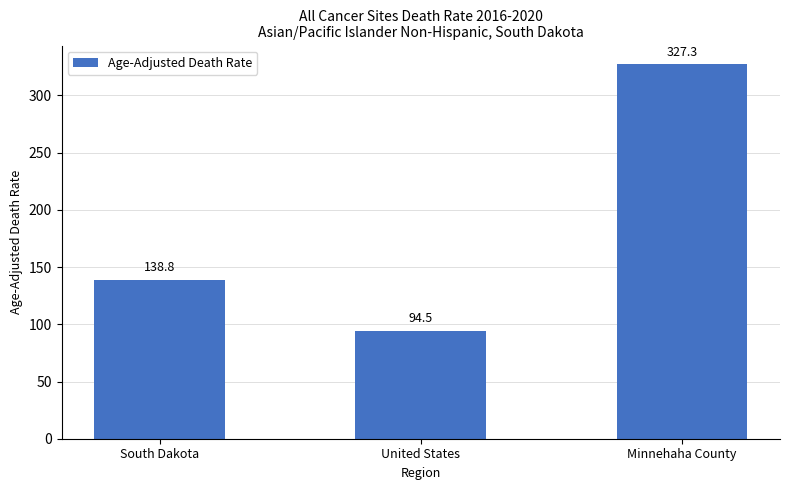

Is it true that the value at Minnehaha County is 549.8?

False